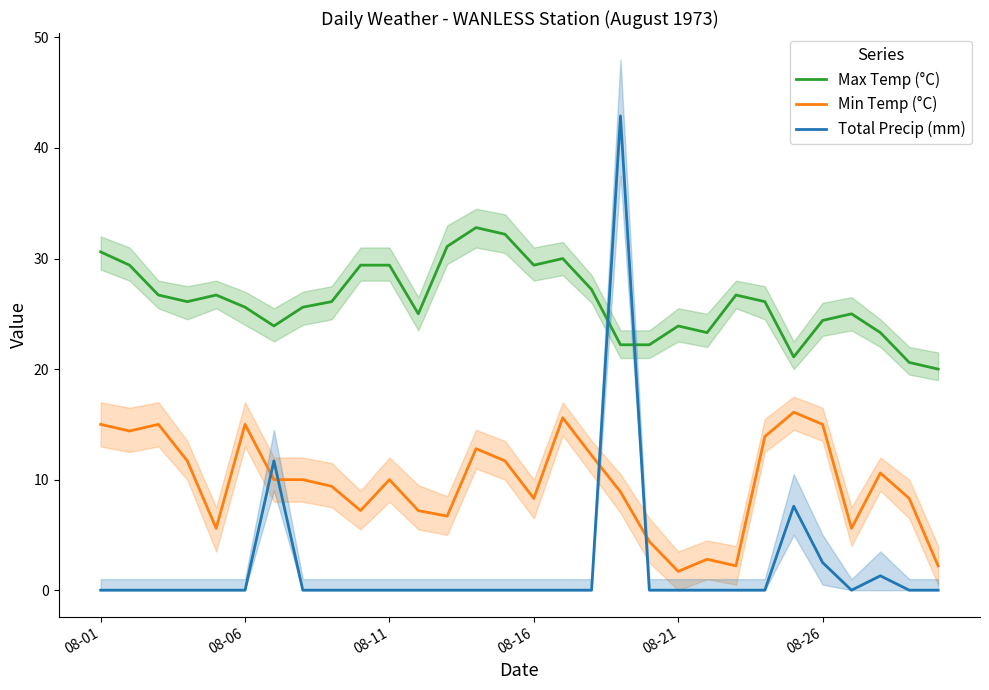

True or false: Max Temp (°C) and Min Temp (°C) intersect in this chart.

False